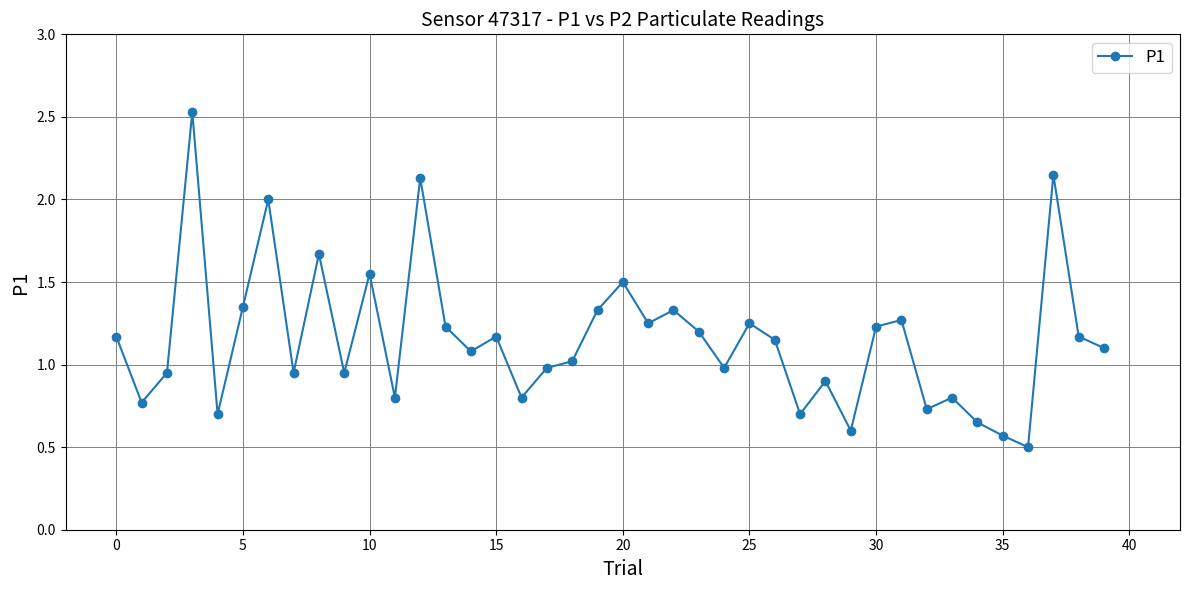

What is the difference between the maximum and second lowest values?

2.0